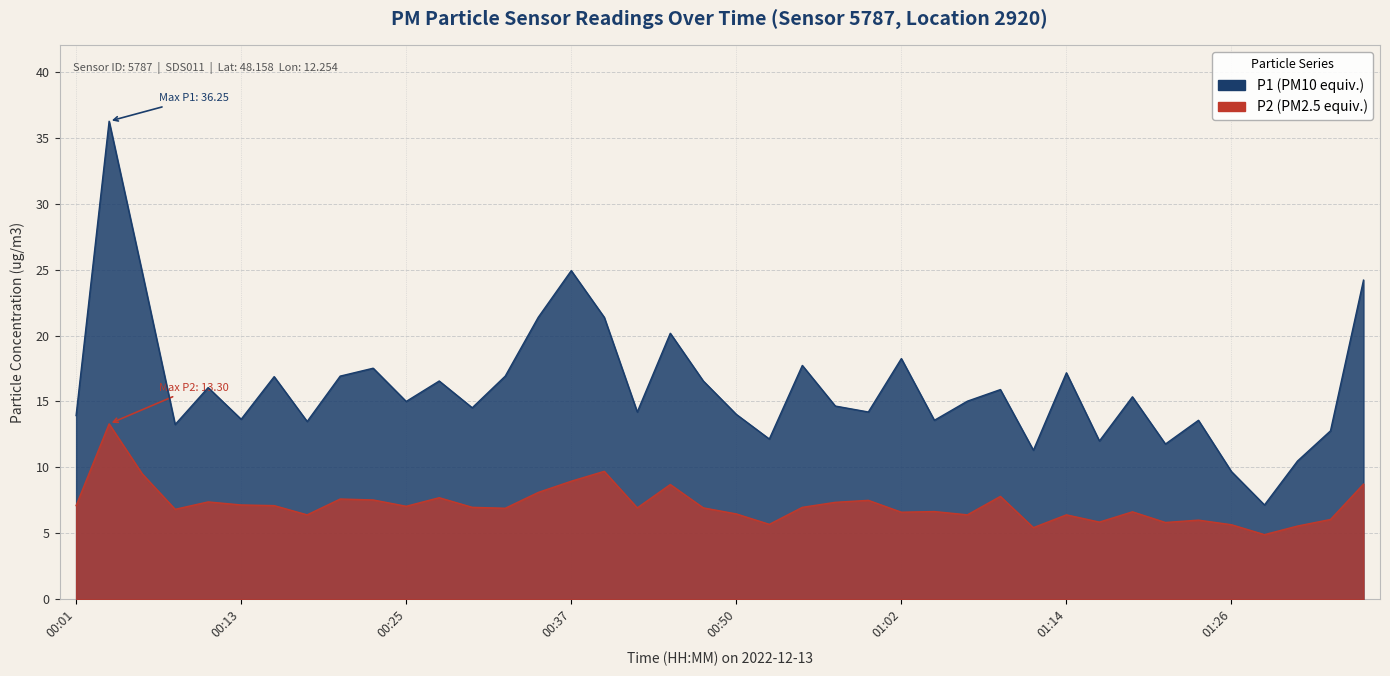

Which label corresponds to the largest value in the chart?

00:03